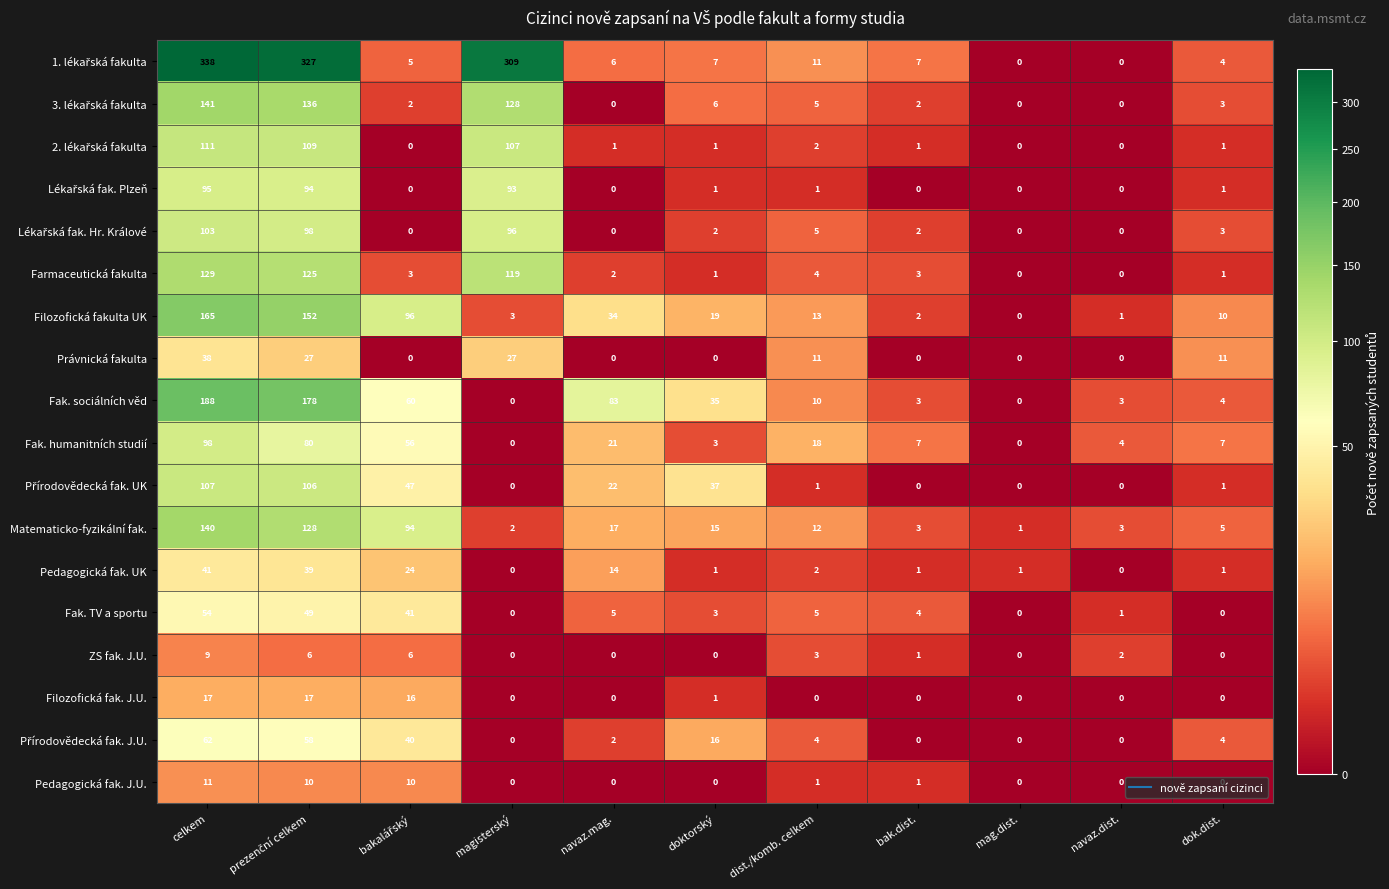

How many values in the Filozofická fak. J.U. series exceed 0?

4